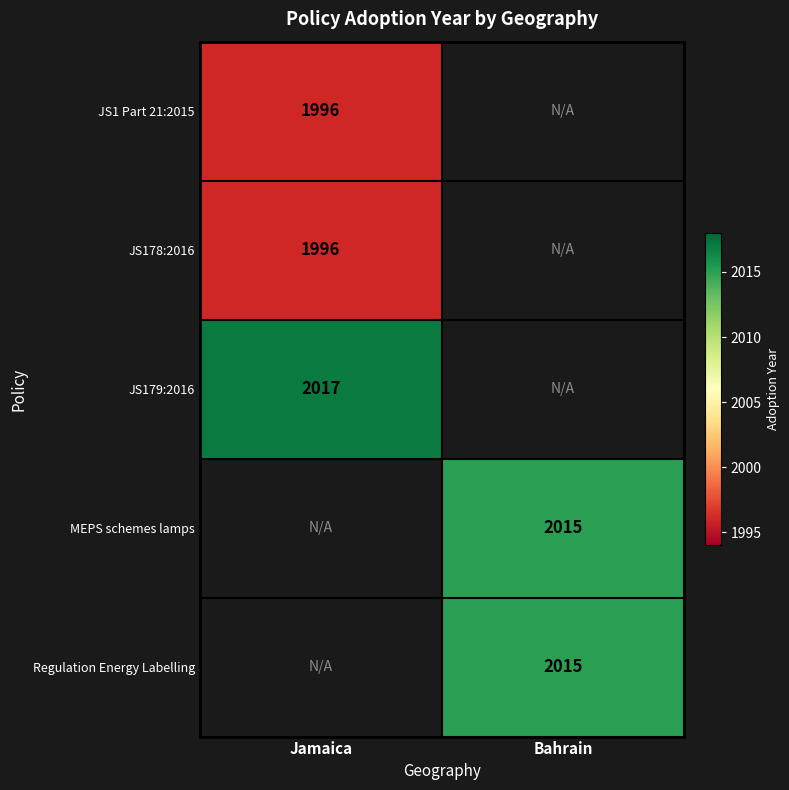

The value of Regulation Energy Labelling at Bahrain is 696.6. True or false?

False